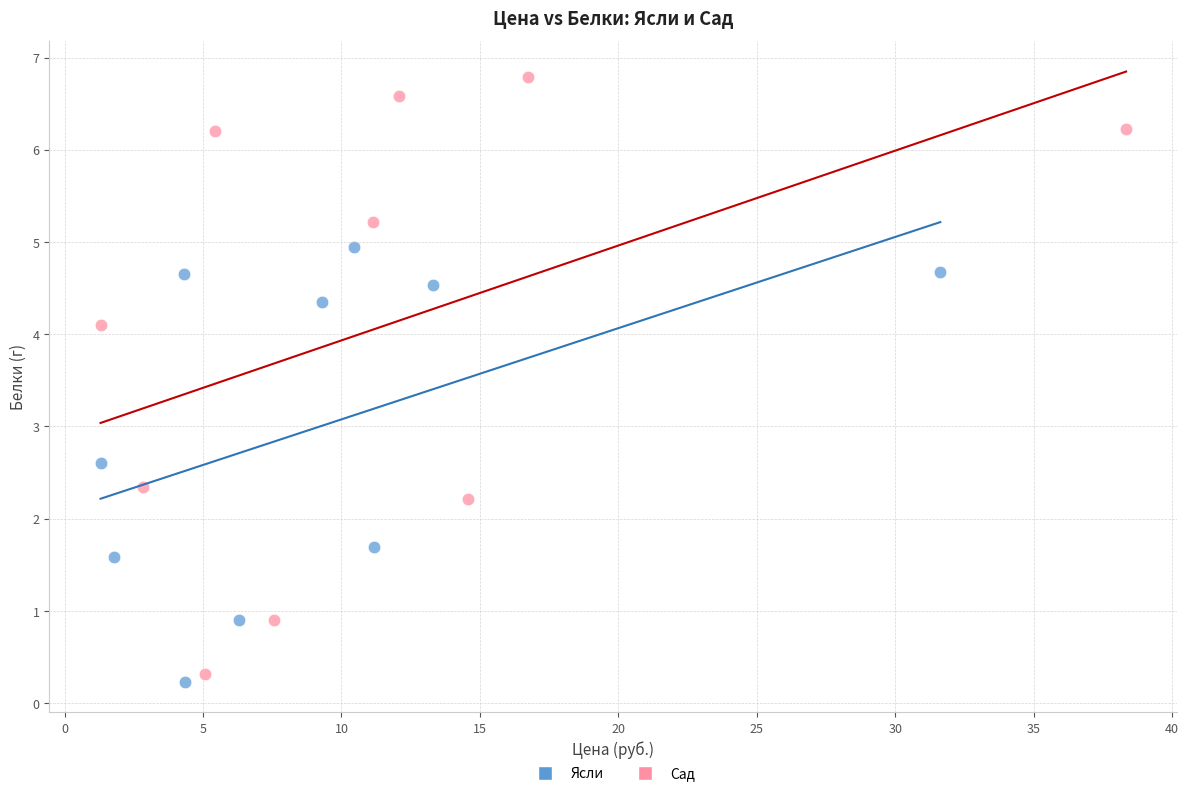

Which series has the largest Y range (max minus min)?

Сад